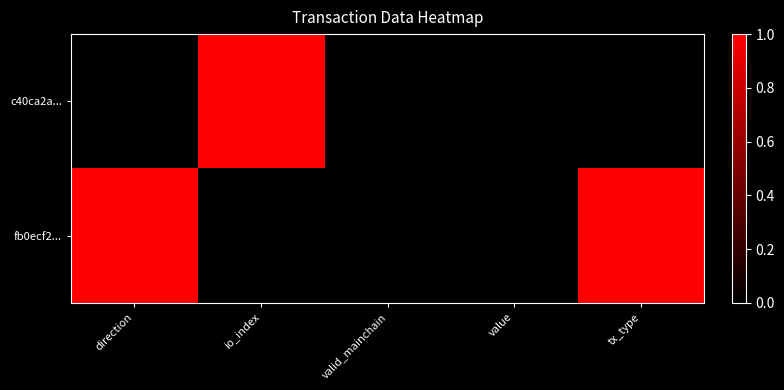

Reading right to left, what are all the values shown in this chart?

c40ca2a...: tx_type=0	value=0	valid_mainchain=0	io_index=1	direction=0
fb0ecf2...: tx_type=1	value=0	valid_mainchain=0	io_index=0	direction=1